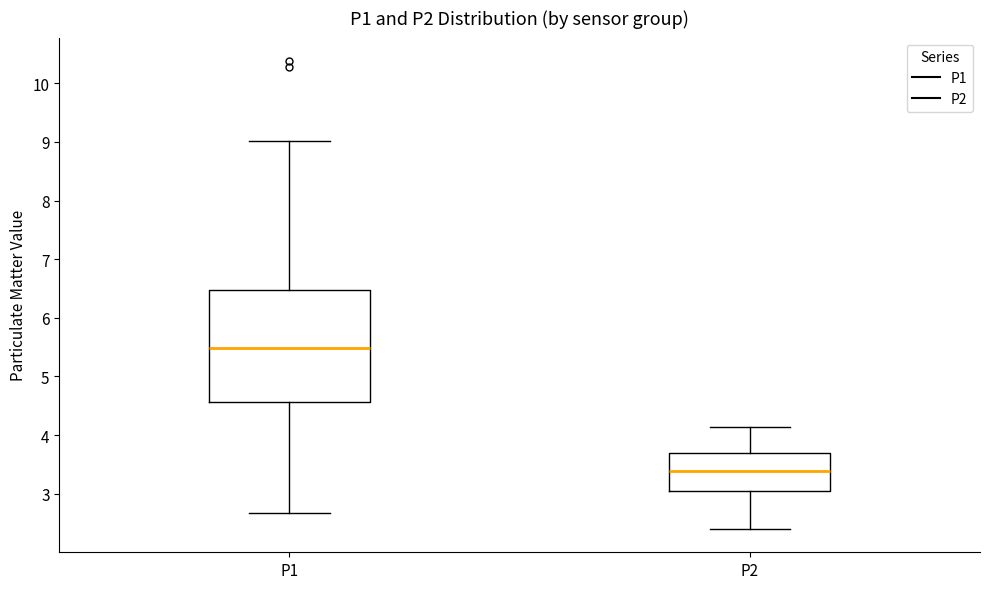

Reading left to right, transcribe this box plot: for each box, give where its median line is, the range the box spans, and where its two whiskers end, as read against the y-axis. The values are not printed on the chart, so give them approximately, as read against the axis.

P1: median 5.5, box 4.6 to 6.5, whiskers 2.7 to 9.0
P2: median 3.4, box 3.1 to 3.7, whiskers 2.4 to 4.1